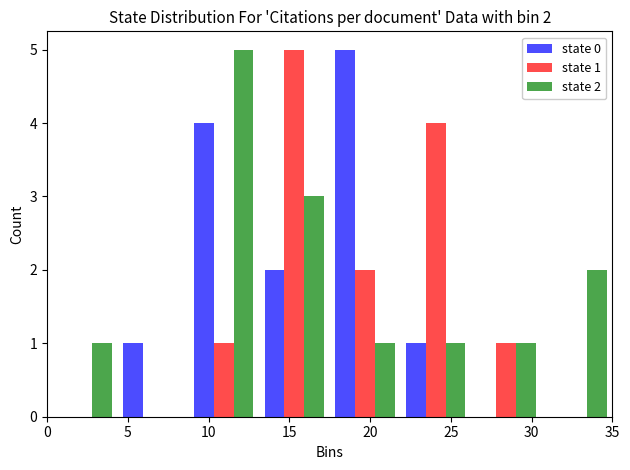

In the state 0 series, which range on the x-axis has the tallest bar?

17.5 to 22.0